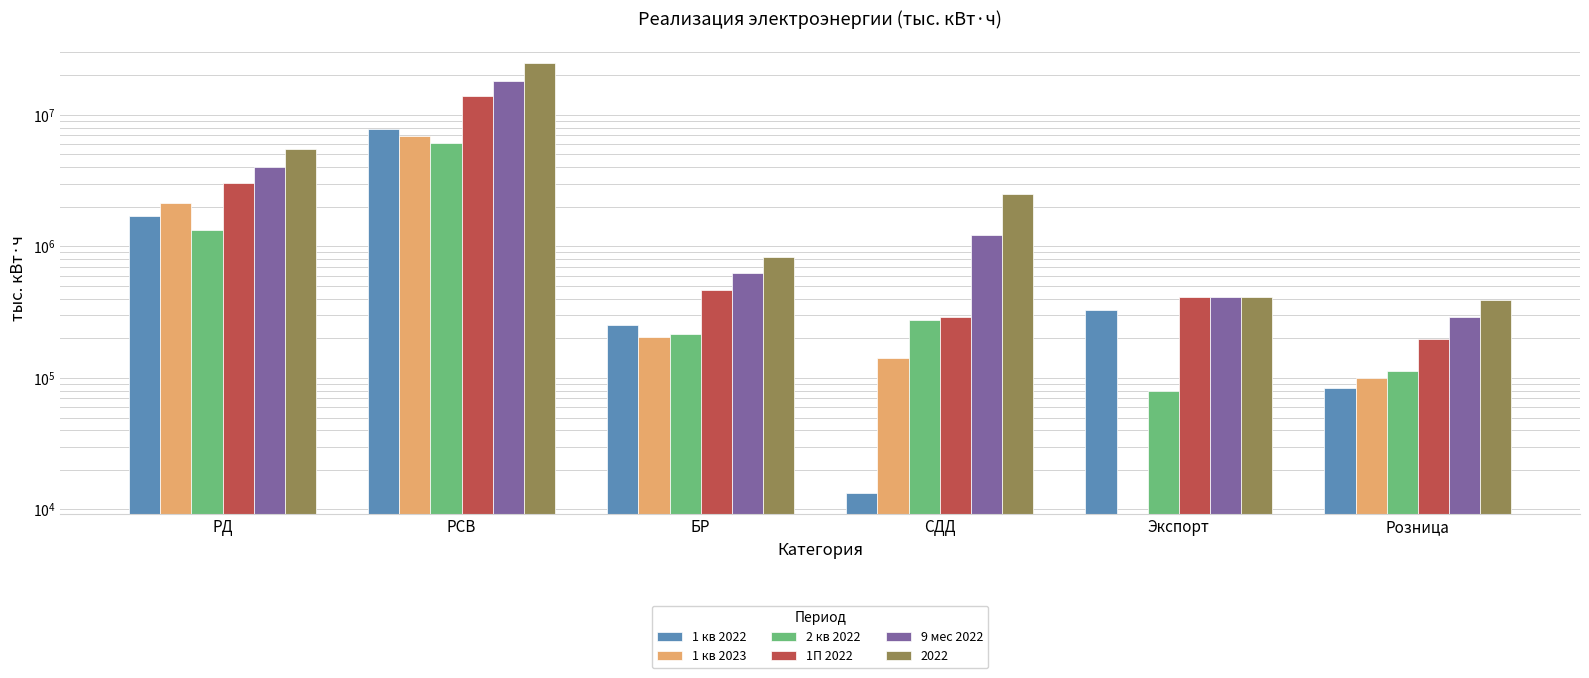

How many bars are there in total?

30